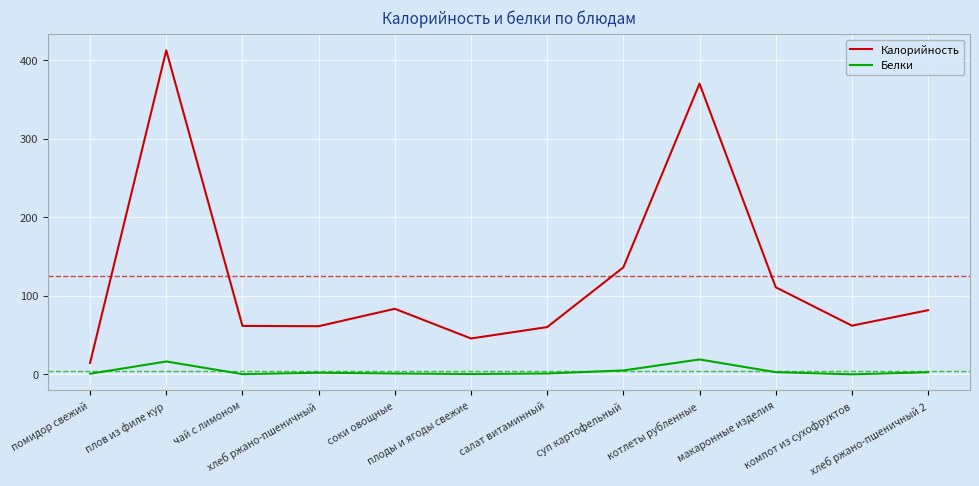

True or false: Калорийность has more than 0 interior local peaks.

True